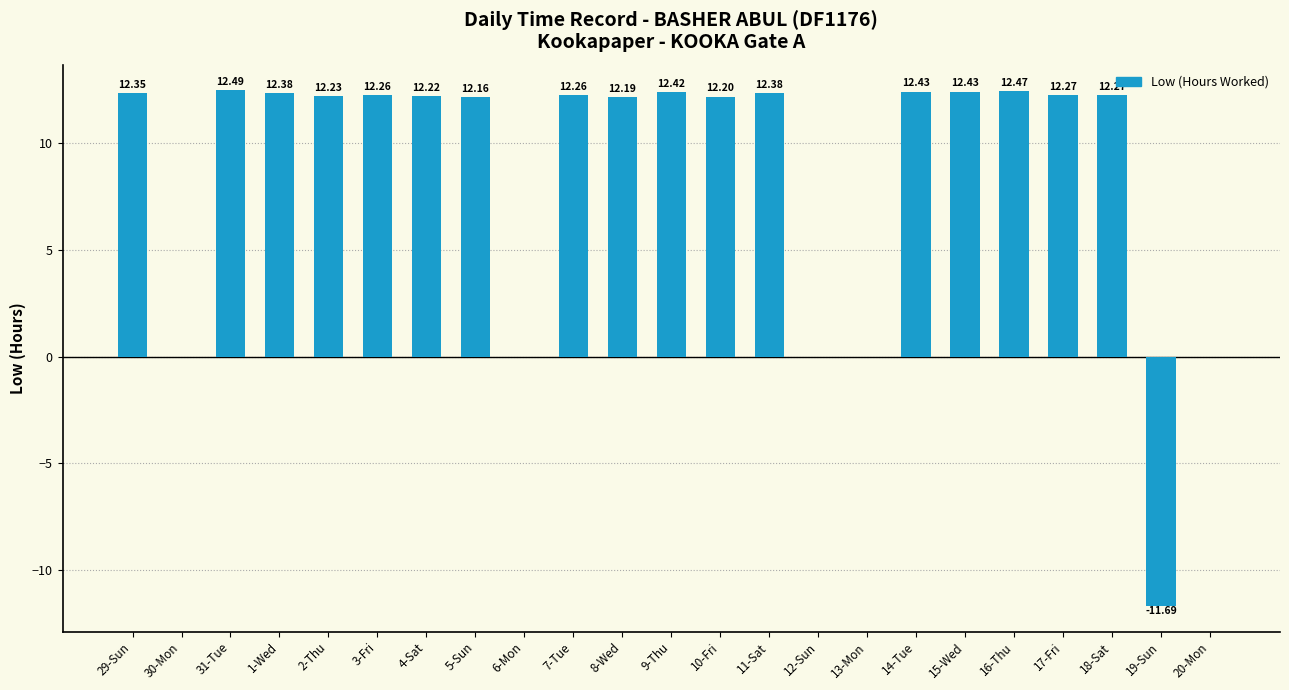

Which category has the highest value across all series?

31-Tue